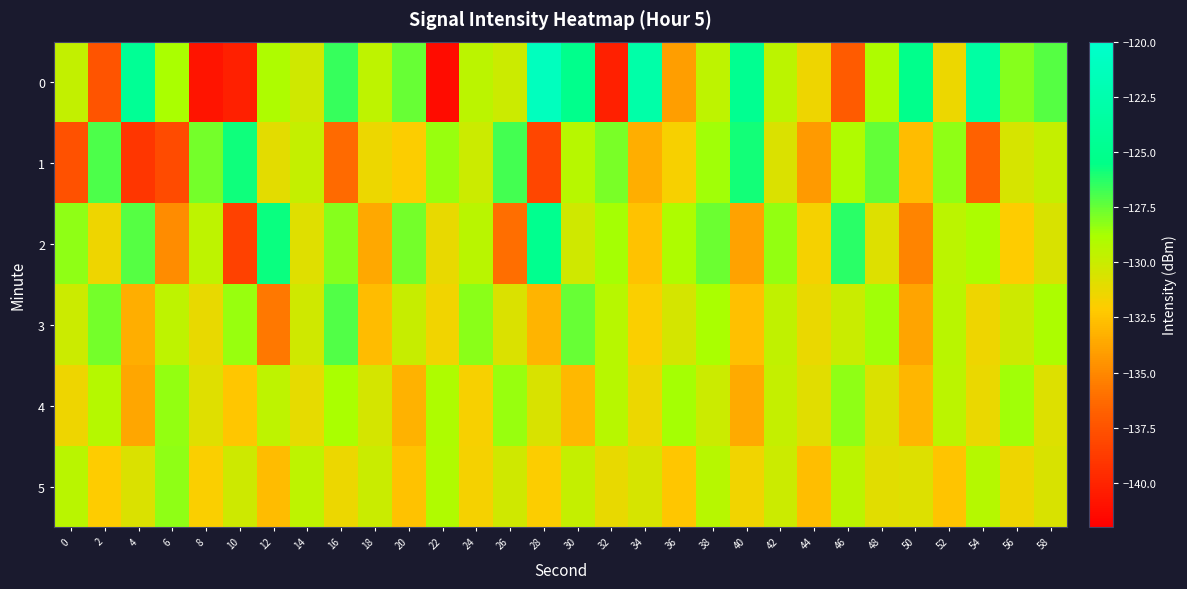

At which category does the chart reach its peak across all series?

28